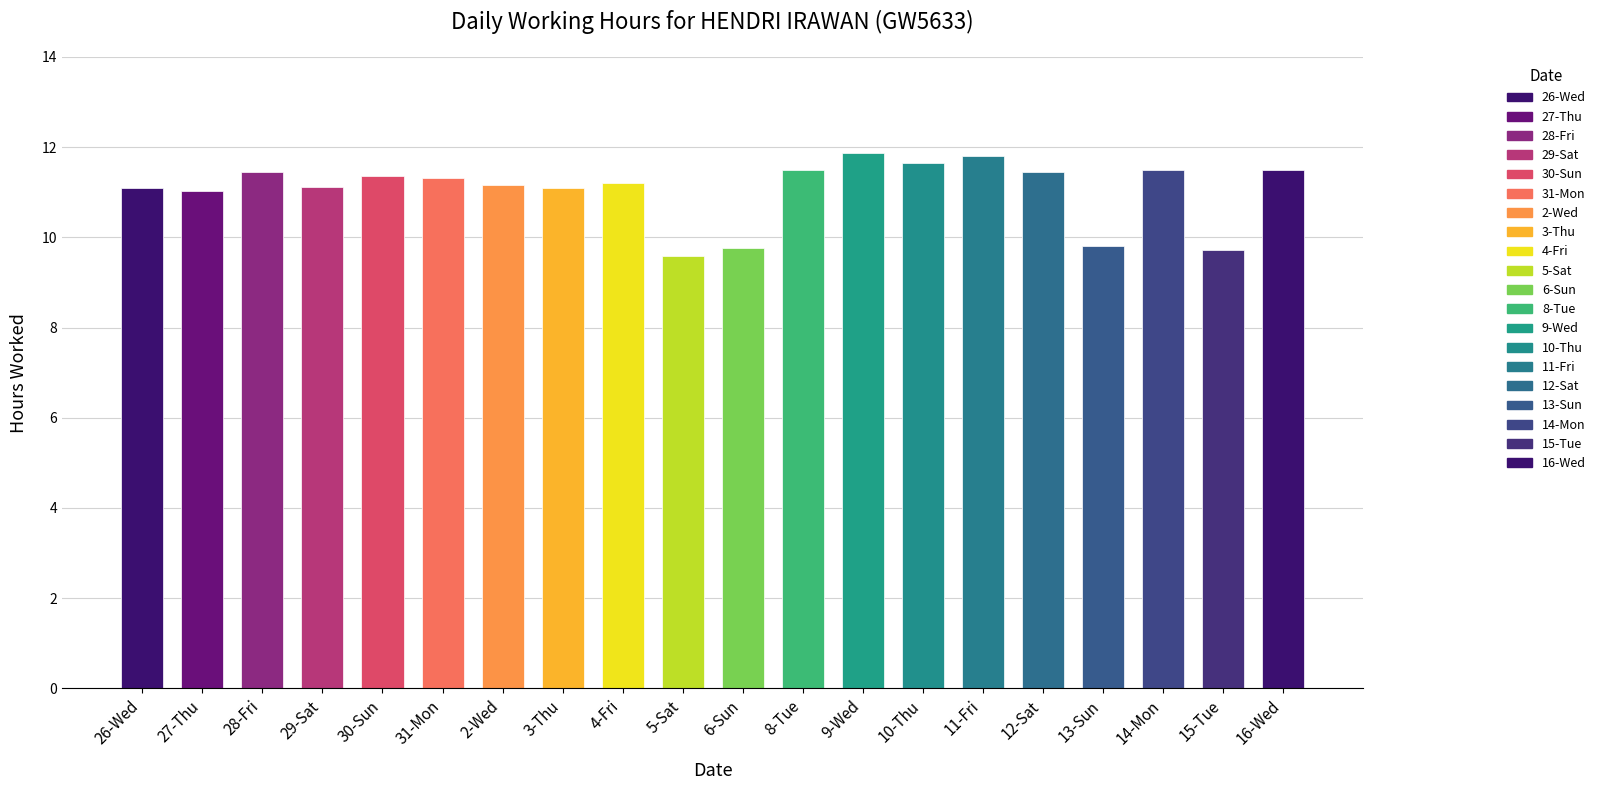

The chart shows a value of 11.1 at 3-Thu. True or false?

True